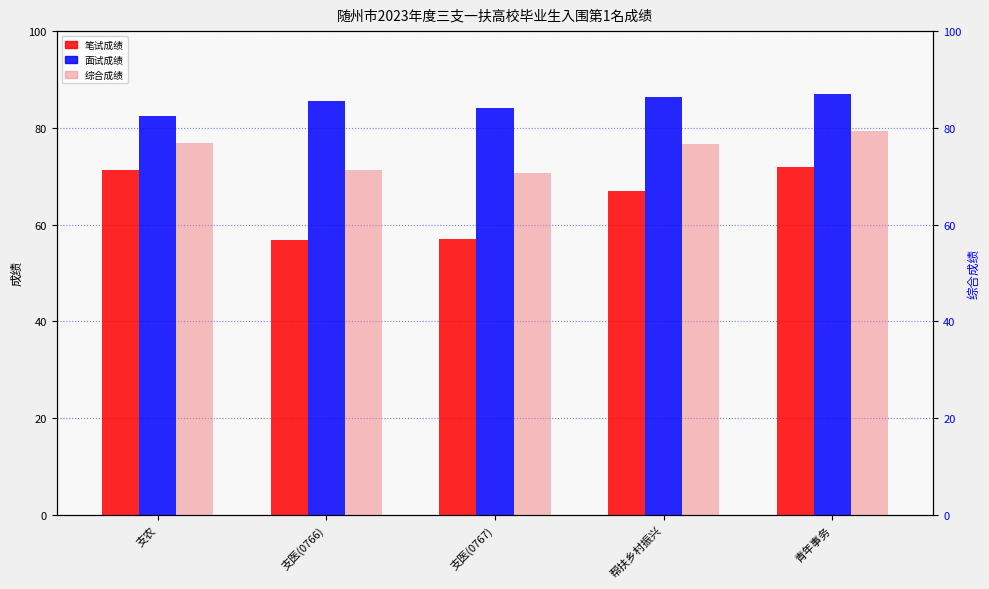

What is the total value across all series at 支农?

230.5